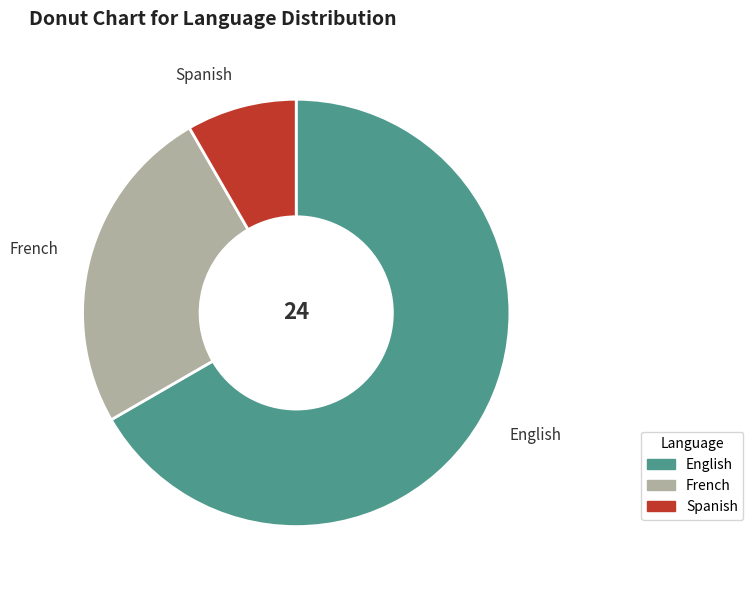

What is the ratio of the value at French to the value at Spanish?

3.0